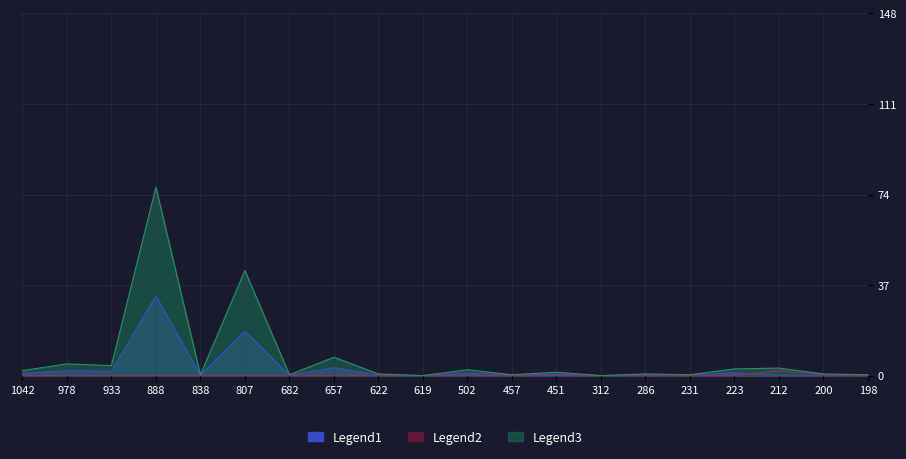

True or false: Legend1 has a value of 30.7 at 807.

False